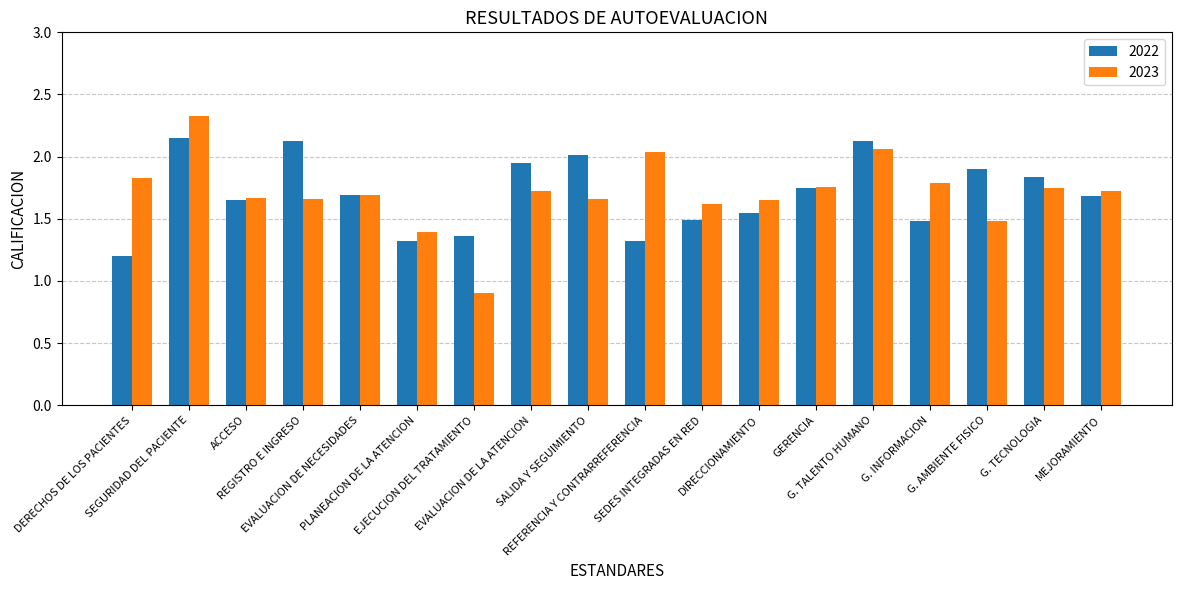

Which category has the lowest value in the 2023 series?

EJECUCION DEL TRATAMIENTO